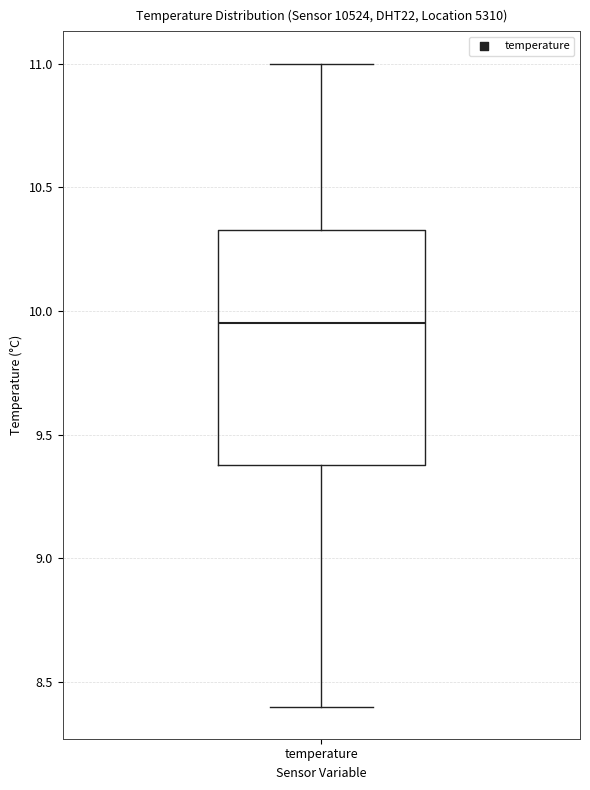

Where is the lower edge of the box for temperature on the y-axis? The values are not printed on the chart, so give them approximately, as read against the axis.

9.40